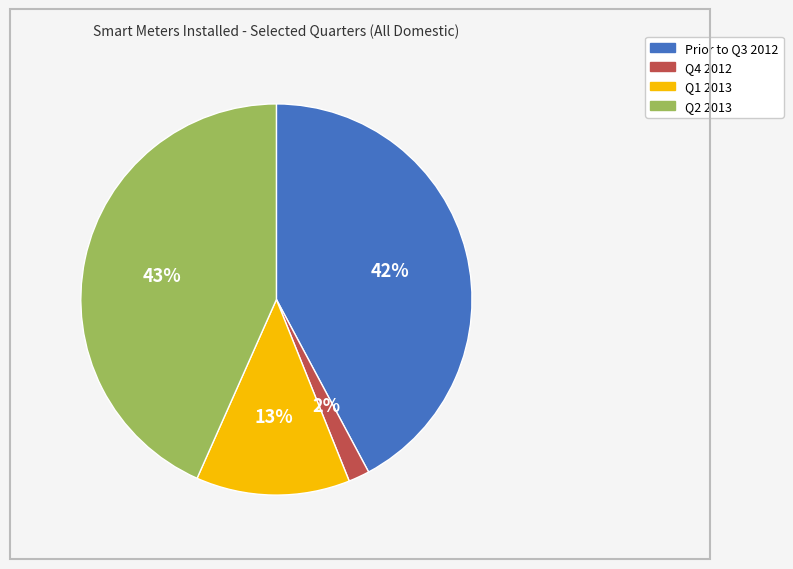

To the nearest percent, what portion does Q1 2013 represent?

13%